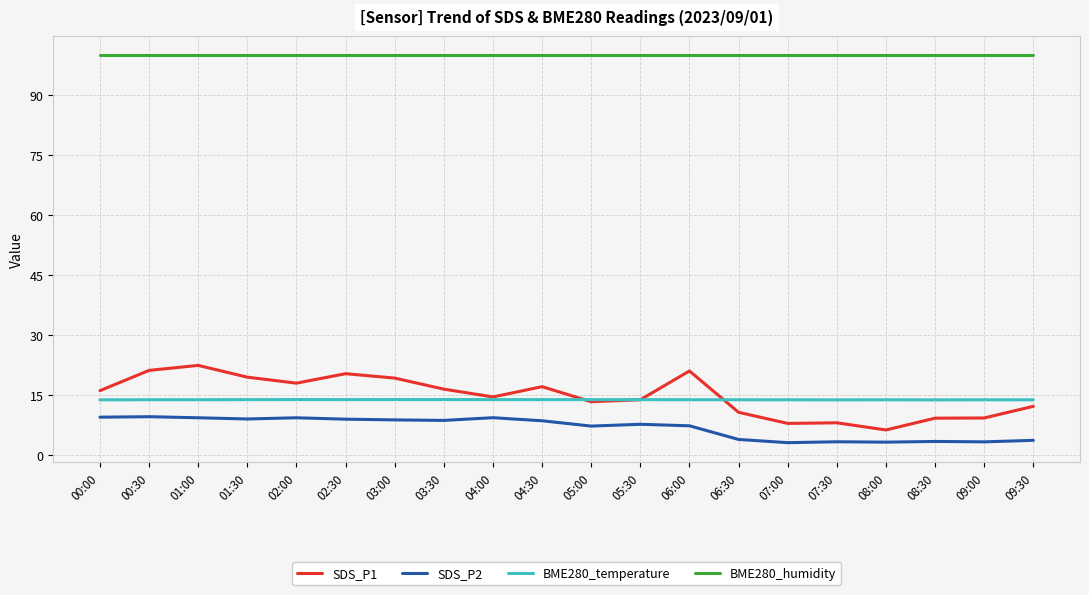

True or false: SDS_P2 and SDS_P1 intersect in this chart.

False